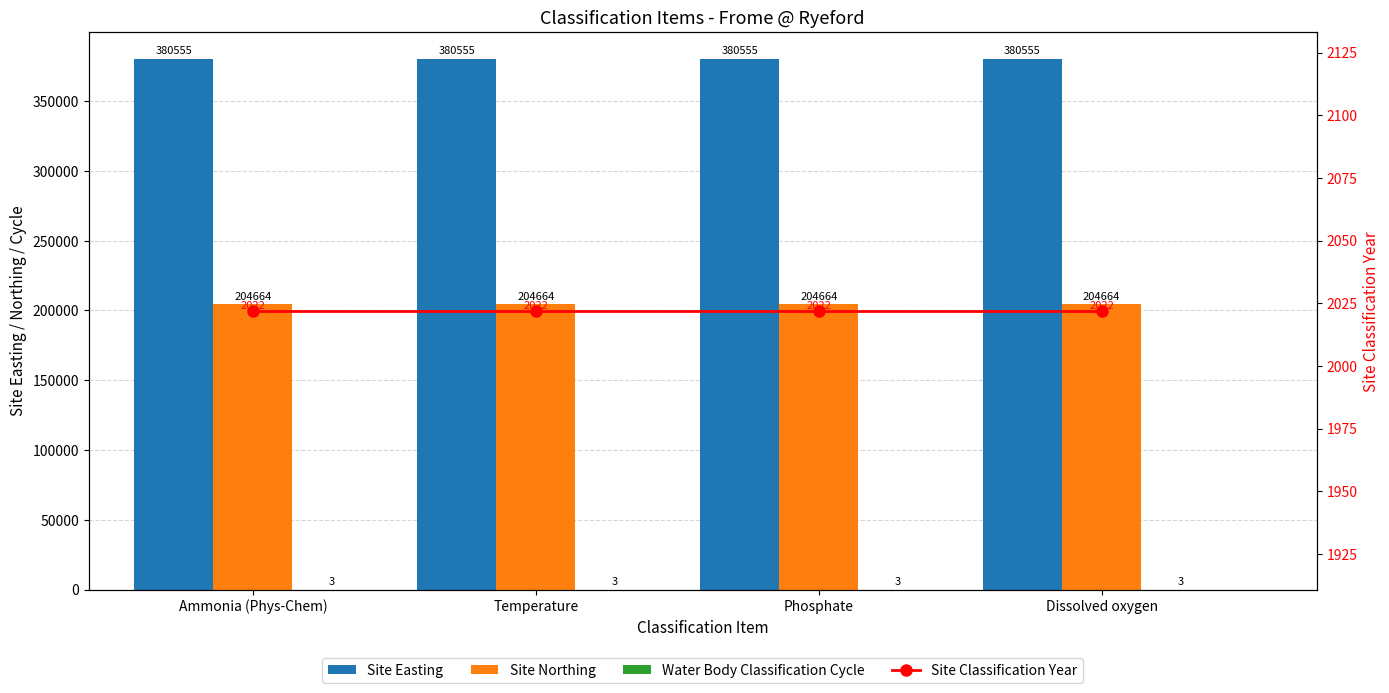

At which label does Site Classification Year reach its peak?

Ammonia (Phys-Chem)